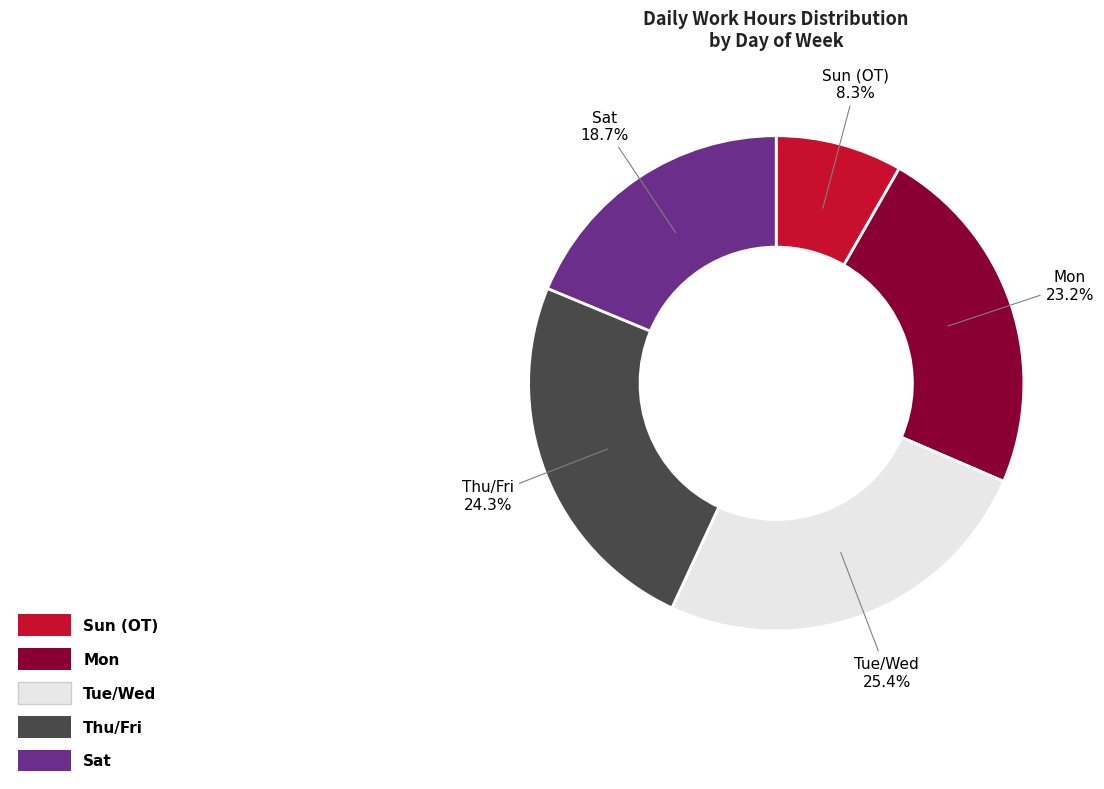

Does Thu/Fri represent more than half of the total?

No